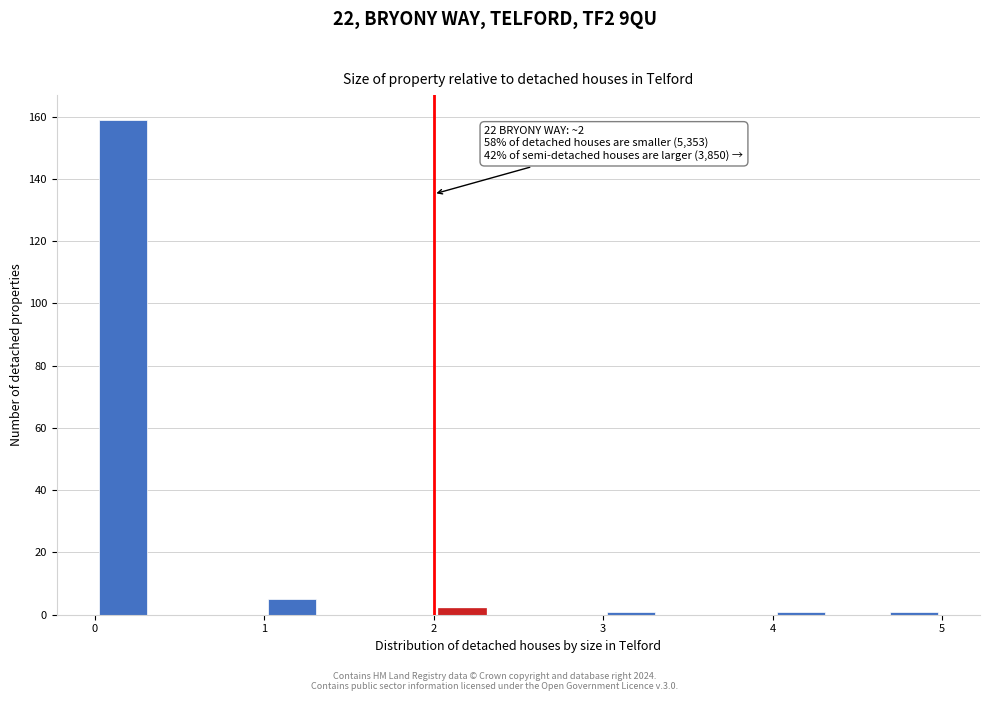

Around what value on the x-axis is the tallest bar? Give the approximate position of its centre, as read against the axis.

0.2